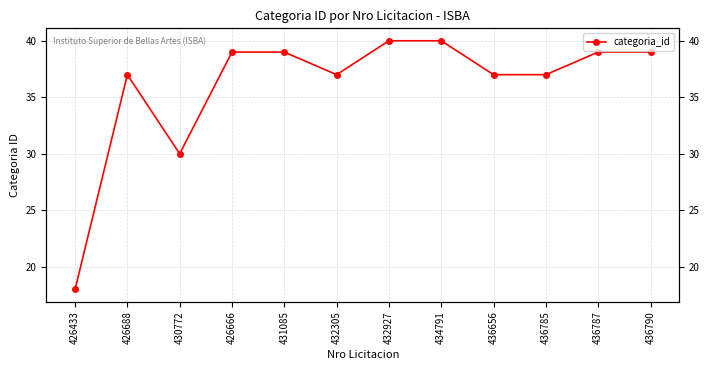

How many points are higher than both their immediate neighbors (excluding endpoints)?

1